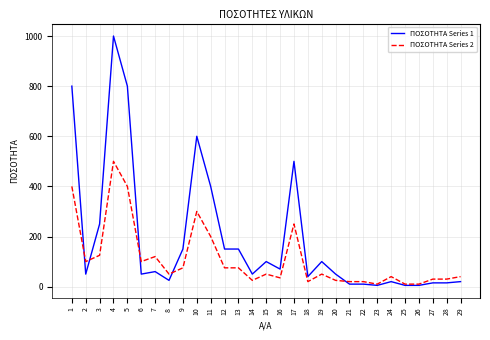

Which series has the largest range (max minus min)?

ΠΟΣΟΤΗΤΑ Series 1